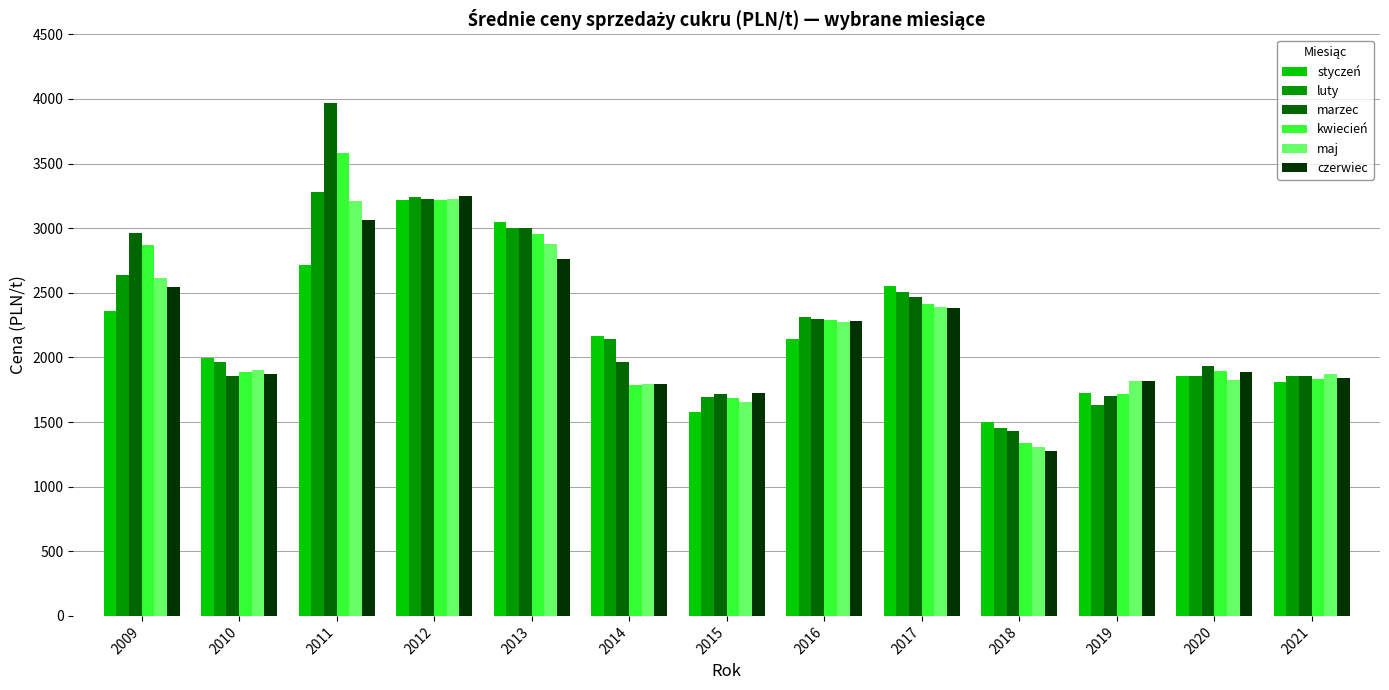

Between 2011 and 2016, which series saw the biggest shift?

marzec